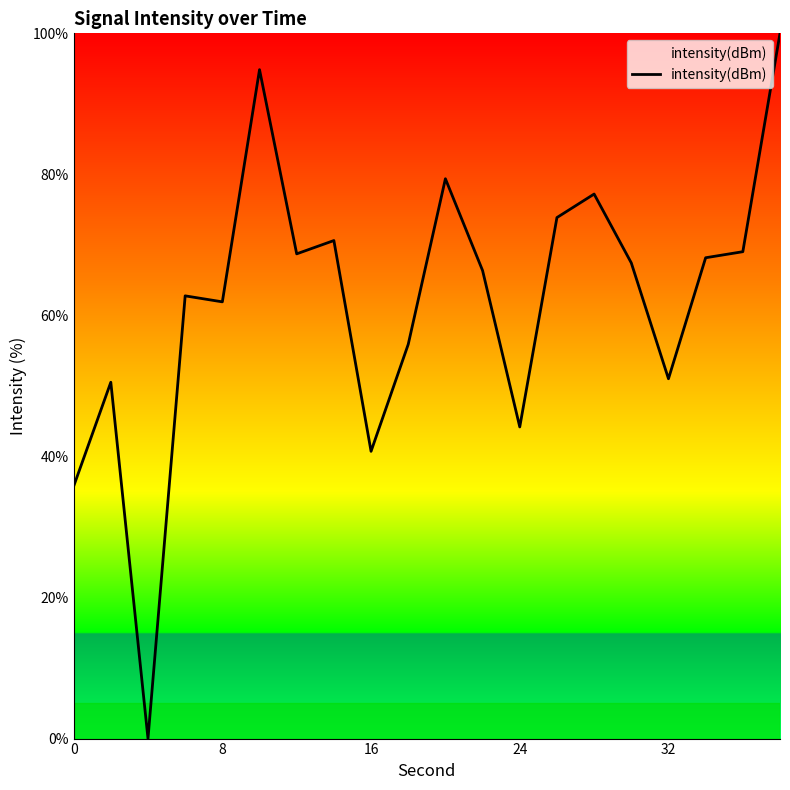

What is the maximum value shown in the chart?

100.0